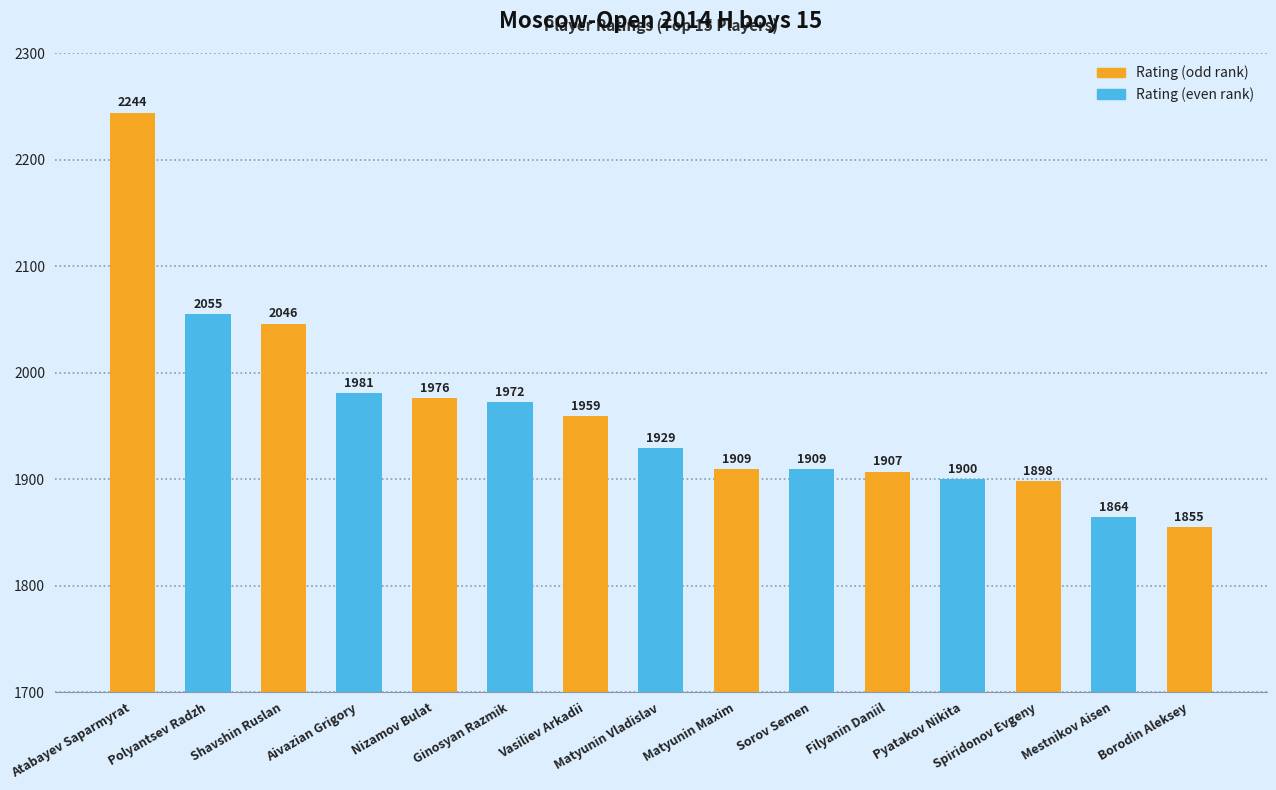

What is the change in value from Polyantsev Radzh to Filyanin Daniil?

-148